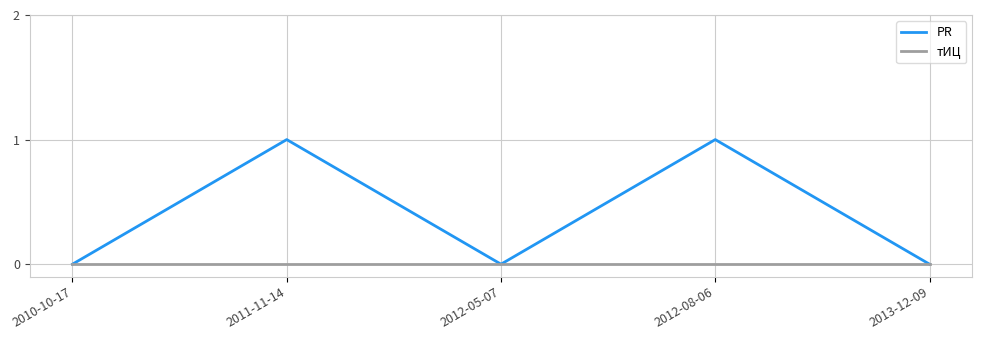

At 2012-08-06, list the series in order from largest to smallest.

PR, тИЦ